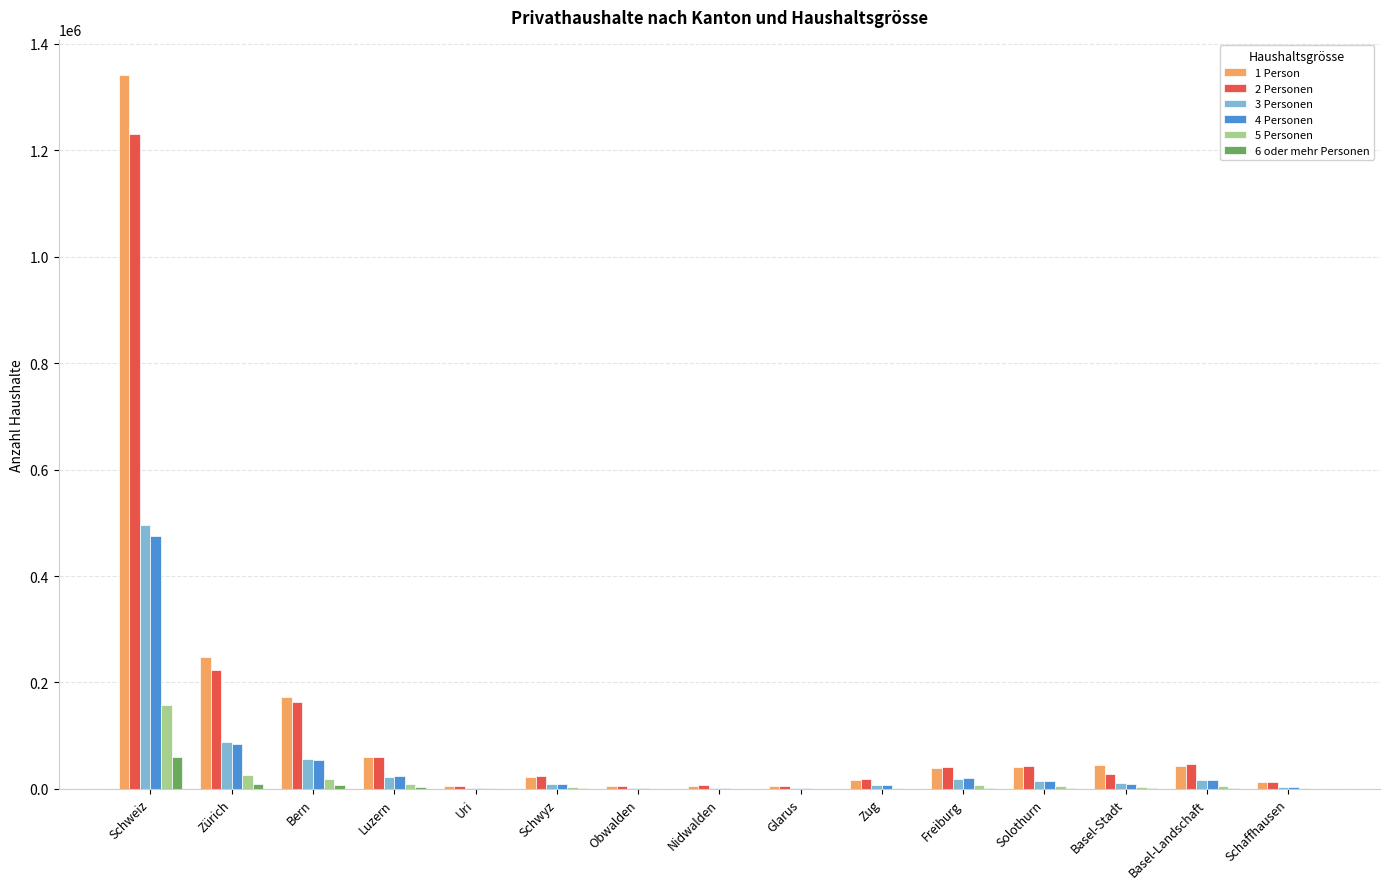

How many distinct data groups are displayed?

6